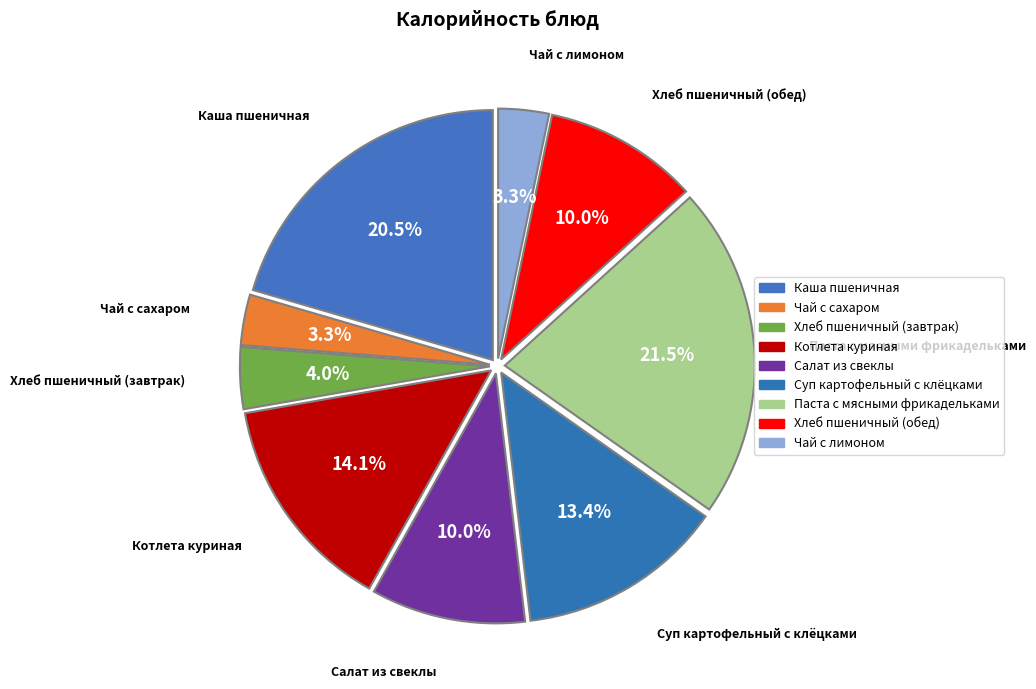

What percentage is the Паста с мясными фрикадельками slice, to the nearest percent?

22%